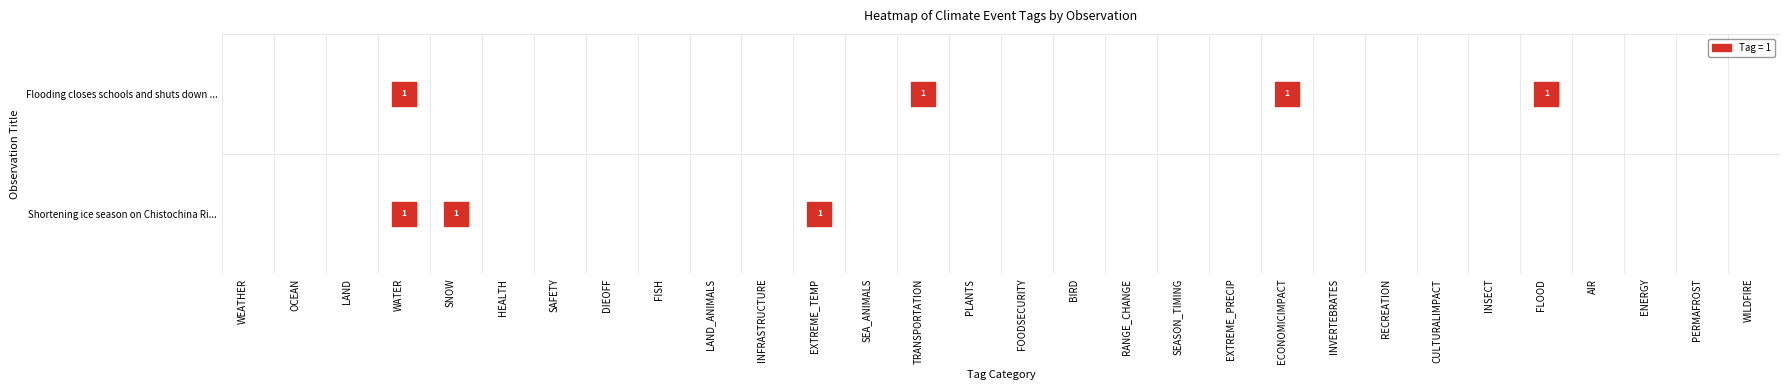

Reading right to left, transcribe all the data shown in this chart.

C2A9DAE1-D8CE-41EB-A82C-BFD3FD97C856: WILDFIRE=0	PERMAFROST=0	ENERGY=0	AIR=0	FLOOD=0	INSECT=0	CULTURALIMPACT=0	RECREATION=0	INVERTEBRATES=0	ECONOMICIMPACT=0	EXTREME_PRECIP=0	SEASON_TIMING=0	RANGE_CHANGE=0	BIRD=0	FOODSECURITY=0	PLANTS=0	TRANSPORTATION=0	SEA_ANIMALS=0	EXTREME_TEMP=1	INFRASTRUCTURE=0	LAND_ANIMALS=0	FISH=0	DIEOFF=0	SAFETY=0	HEALTH=0	SNOW=1	WATER=1	LAND=0	OCEAN=0	WEATHER=0
FEC748EA-5124-491F-B0F9-7F042EB41910: WILDFIRE=0	PERMAFROST=0	ENERGY=0	AIR=0	FLOOD=1	INSECT=0	CULTURALIMPACT=0	RECREATION=0	INVERTEBRATES=0	ECONOMICIMPACT=1	EXTREME_PRECIP=0	SEASON_TIMING=0	RANGE_CHANGE=0	BIRD=0	FOODSECURITY=0	PLANTS=0	TRANSPORTATION=1	SEA_ANIMALS=0	EXTREME_TEMP=0	INFRASTRUCTURE=0	LAND_ANIMALS=0	FISH=0	DIEOFF=0	SAFETY=0	HEALTH=0	SNOW=0	WATER=1	LAND=0	OCEAN=0	WEATHER=0